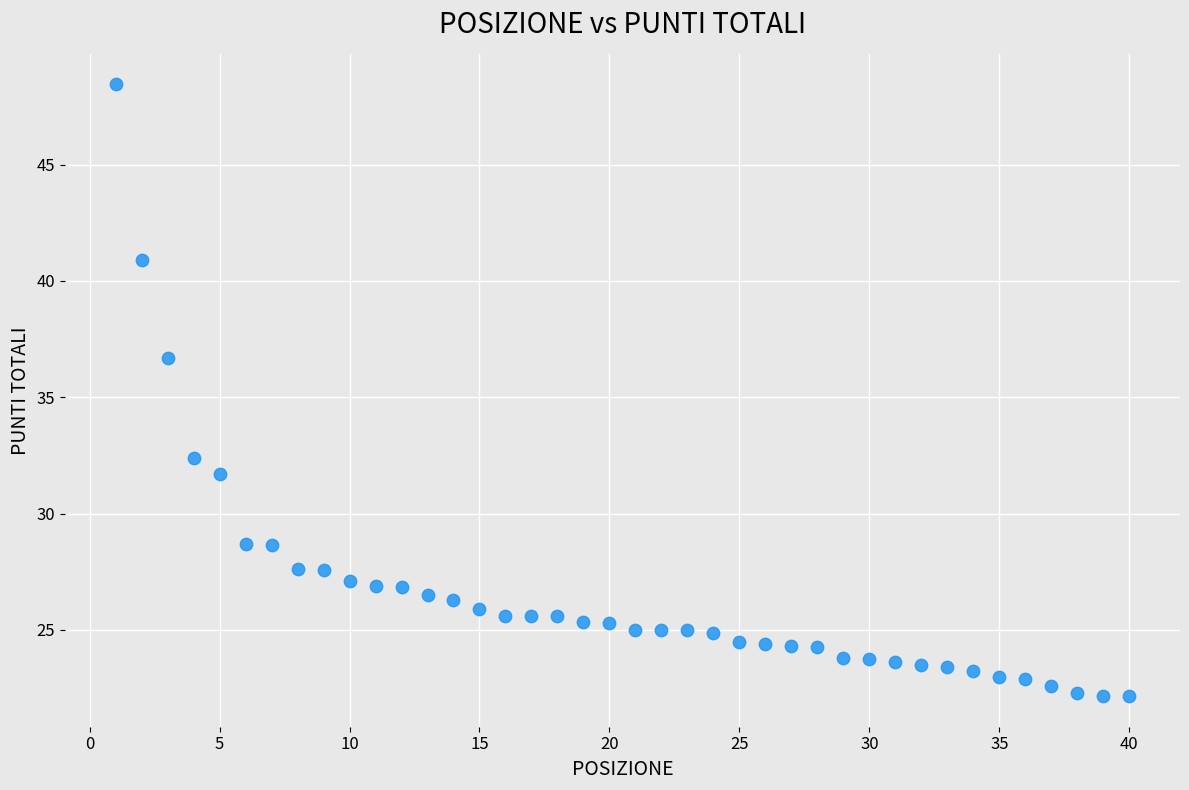

What is the range of X values (max minus min)?

39.0